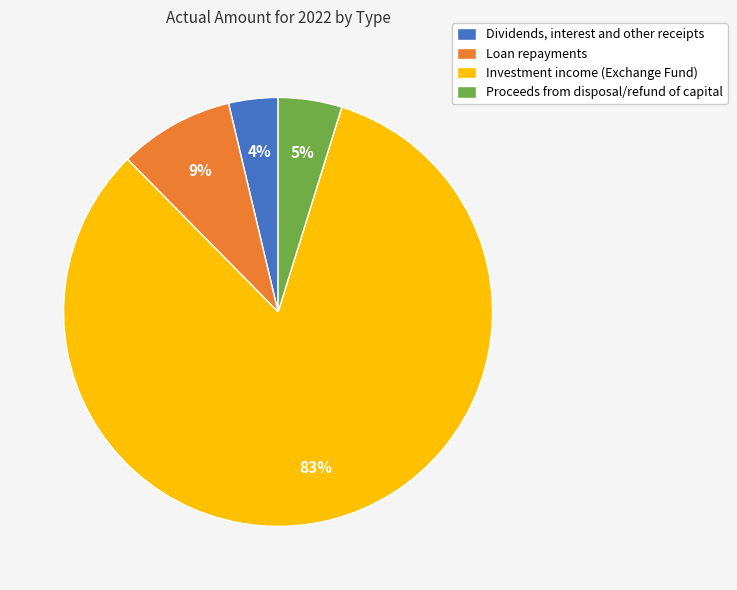

Is there a majority slice in this chart?

Yes